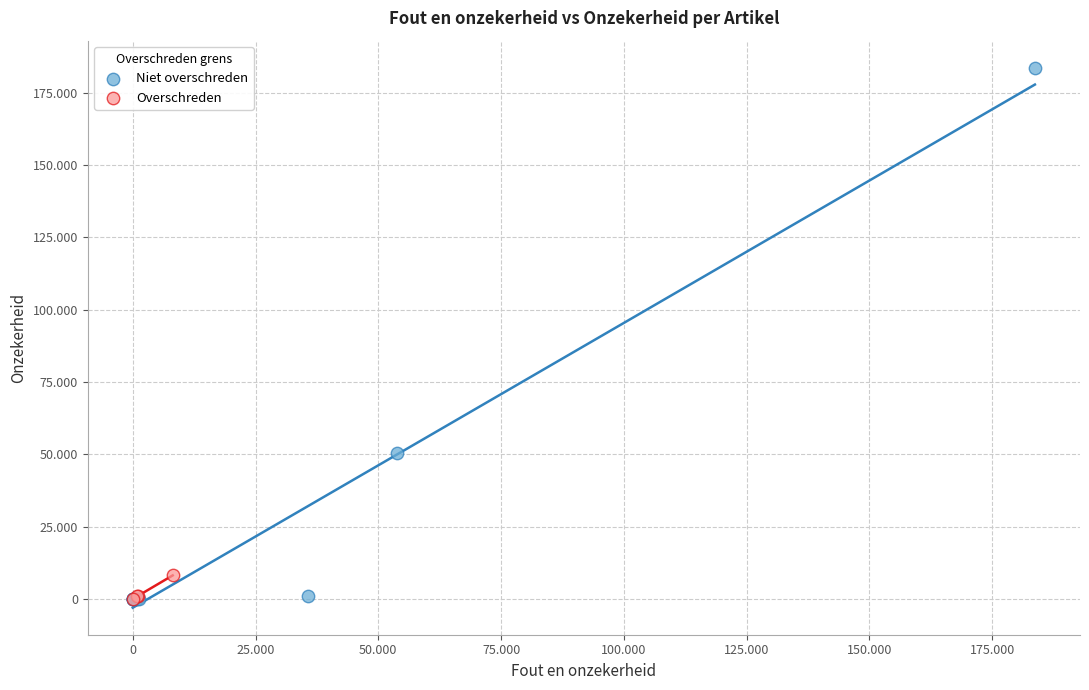

Which series contains the highest Y value?

Niet overschreden